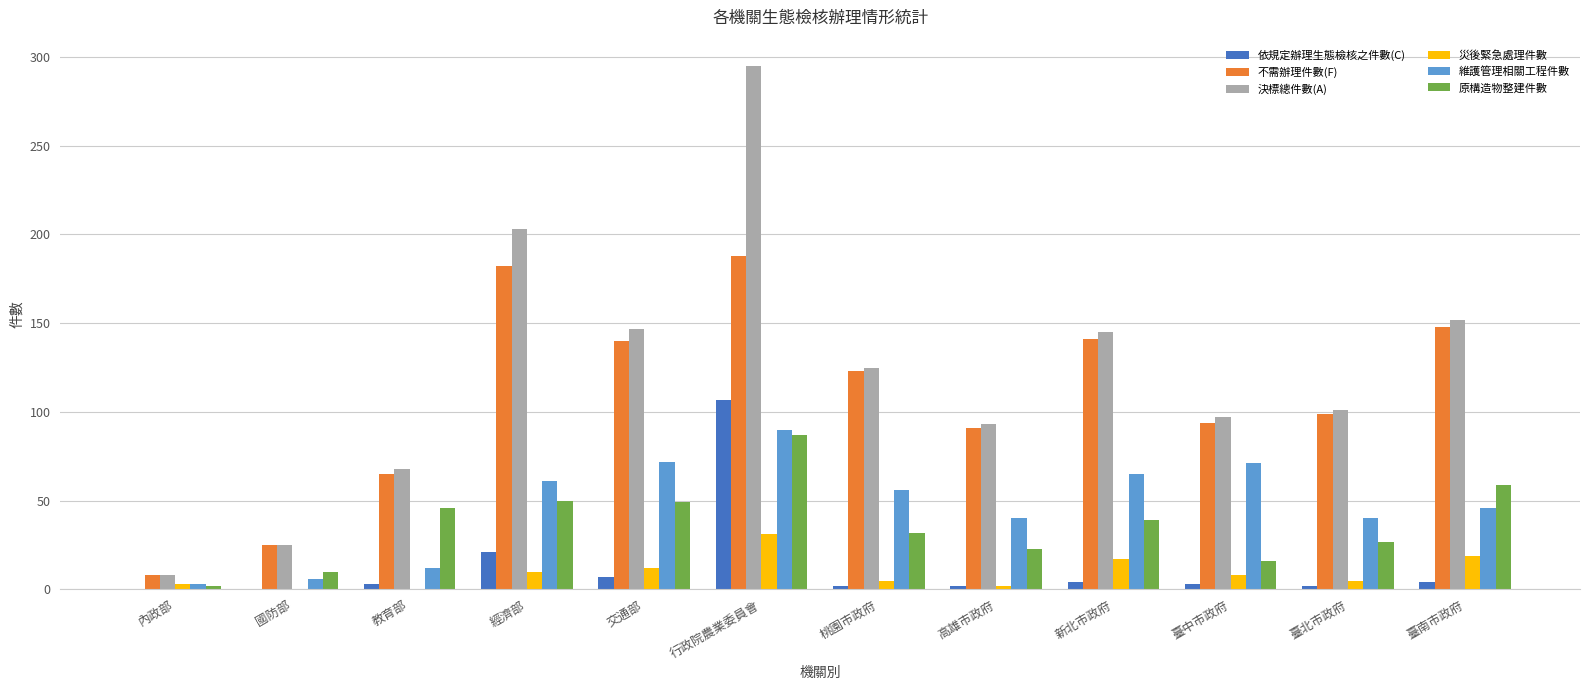

At which label is 原構造物整建件數 closest to 44?

教育部